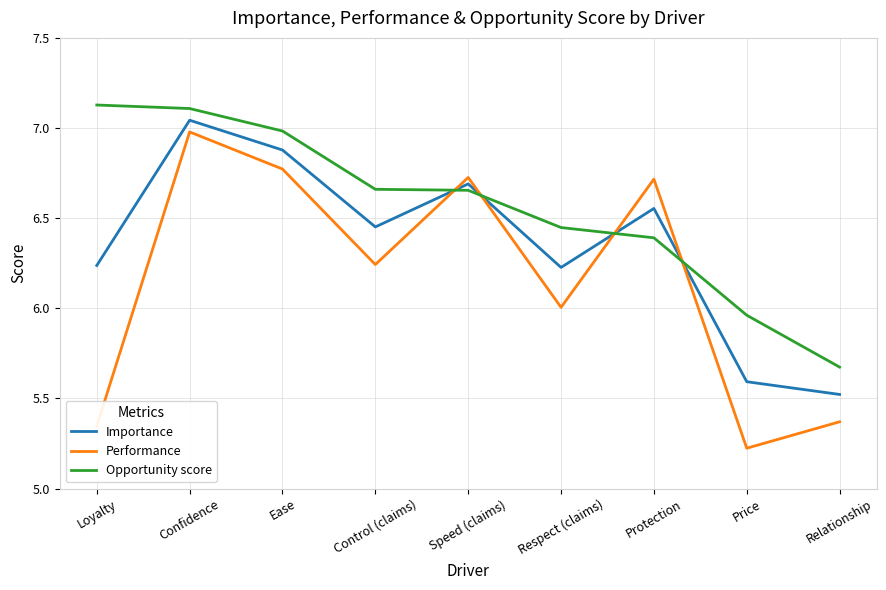

What is the difference between the Importance values at Price and Relationship?

0.1